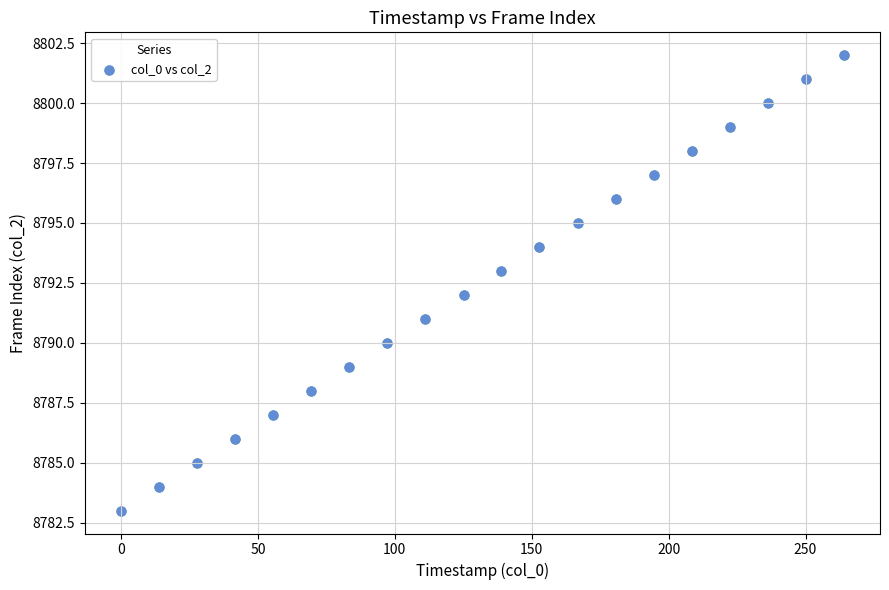

What is the range of Y values (max minus min)?

19